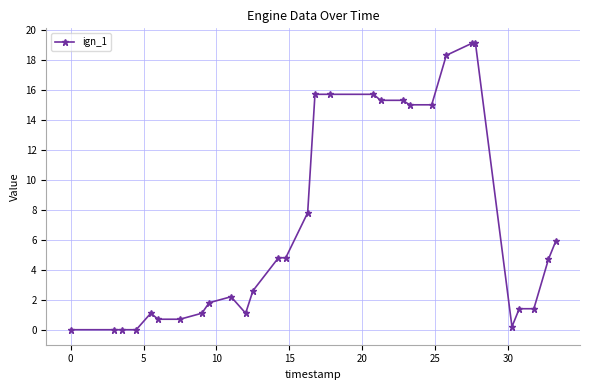

Is this an area chart (filled region under the line)?

No